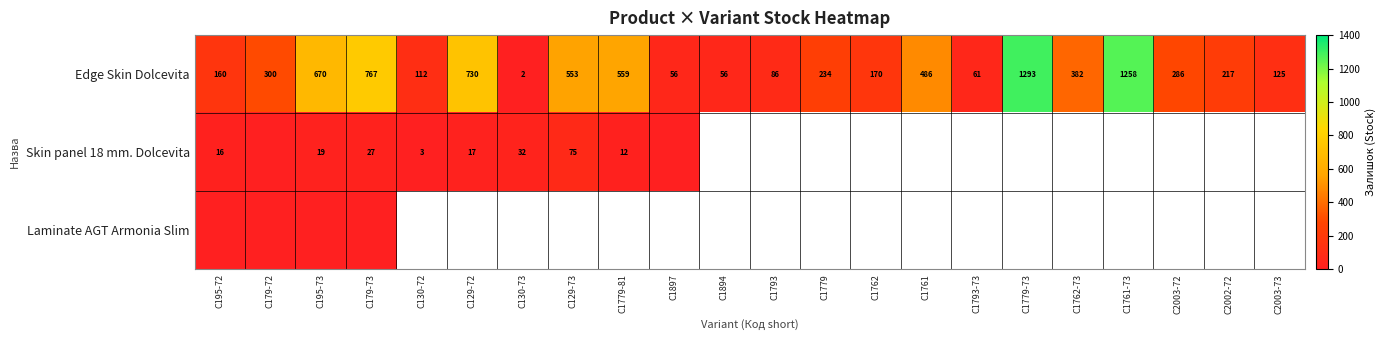

How many data points in Edge Skin Dolcevita are less than 286?

11